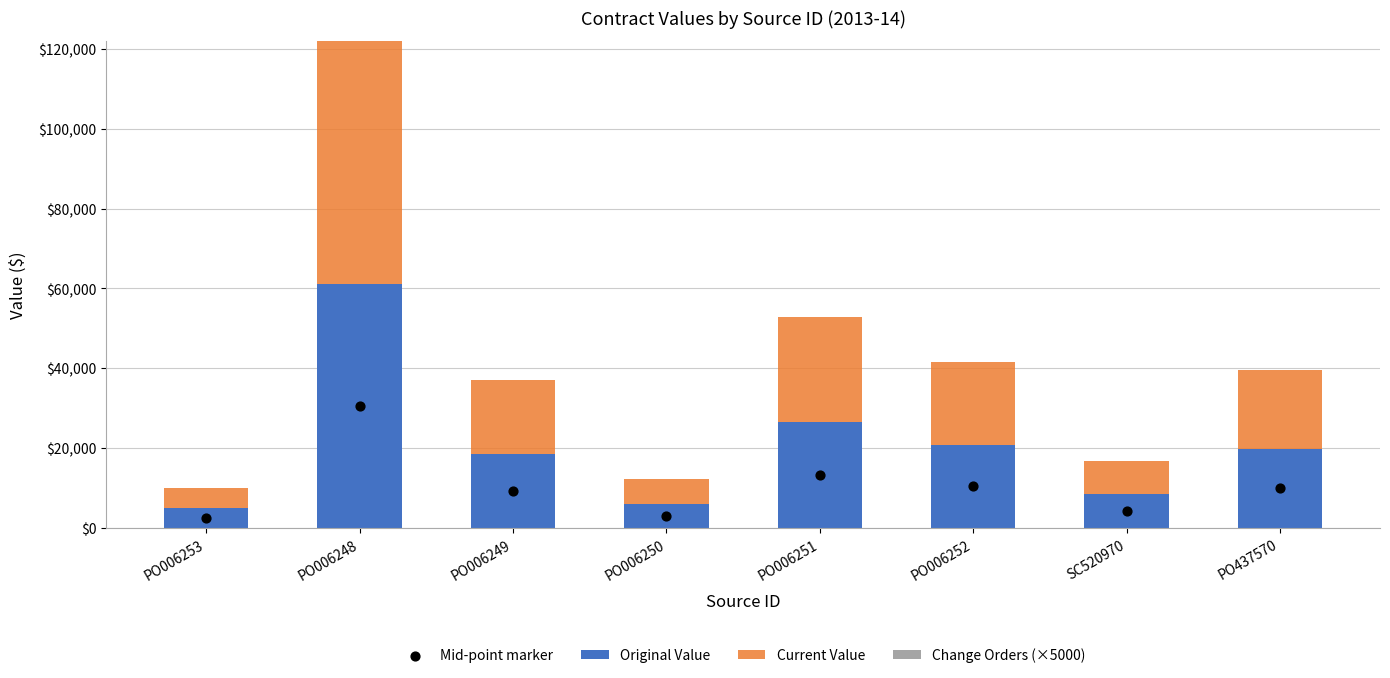

Which series has the largest total across all categories?

Original Value